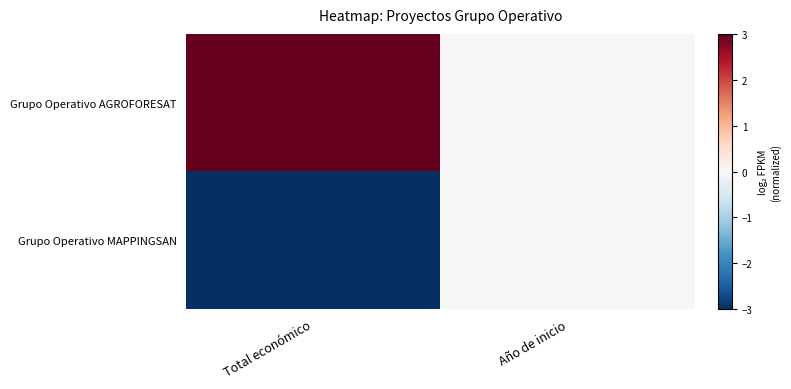

Reading right to left, list all the values displayed in this chart.

Grupo Operativo AGROFORESAT: Año de inicio=0	Total económico=3
Grupo Operativo MAPPINGSAN: Año de inicio=0	Total económico=-3